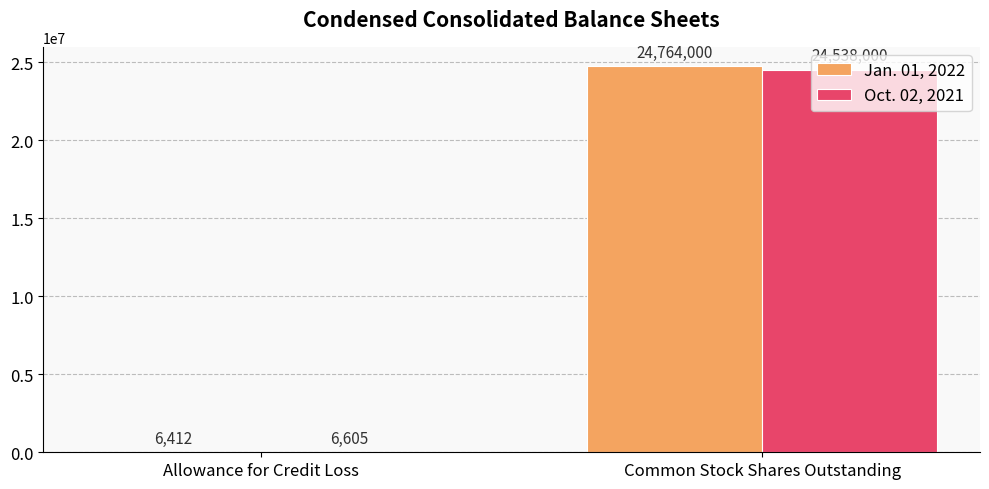

The Jan. 01, 2022 series shows 6412 at Allowance for Credit Loss. True or false?

True